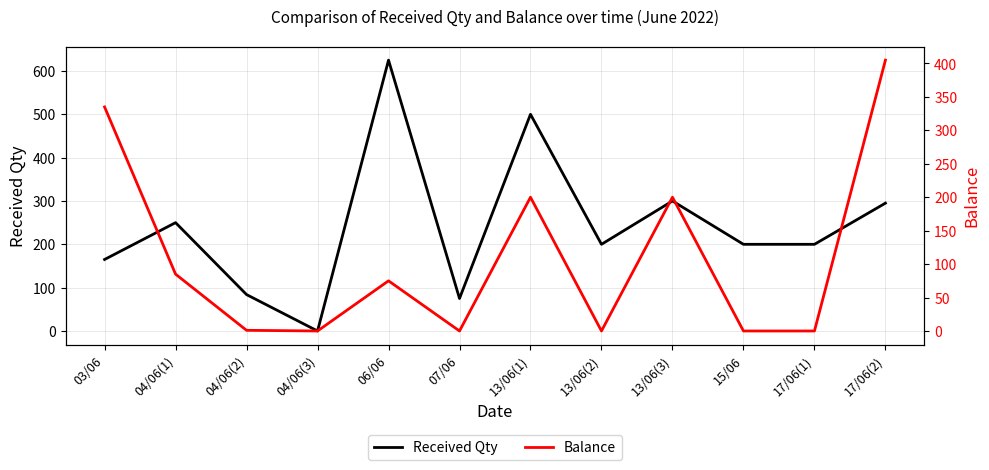

Is the value of Received Qty at 17/06(2) greater than the value of Balance at 04/06(3)?

Yes